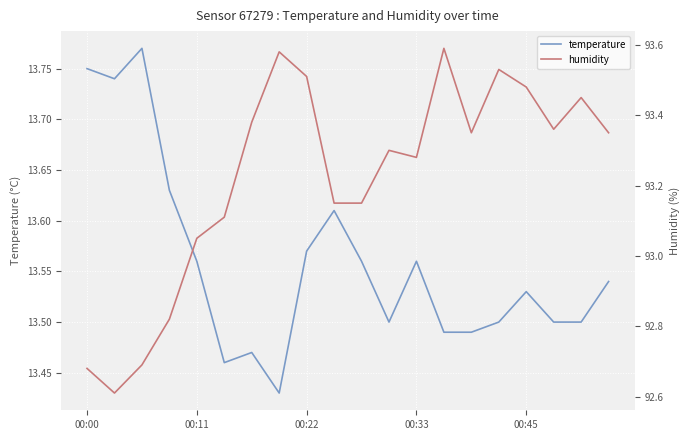

True or false: temperature has a value of 20.0 at 00:45.

False